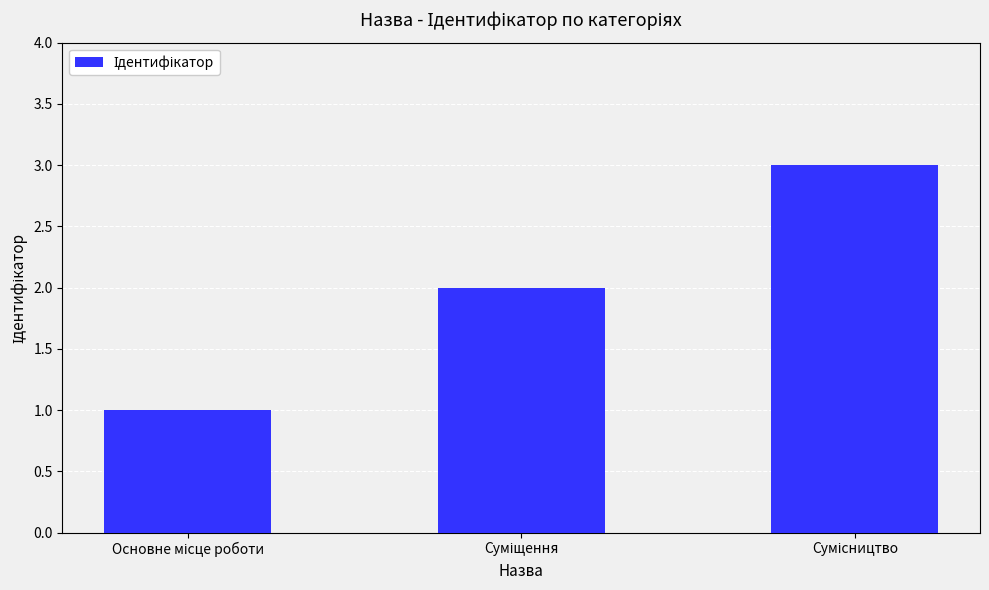

What is the greatest value displayed?

3